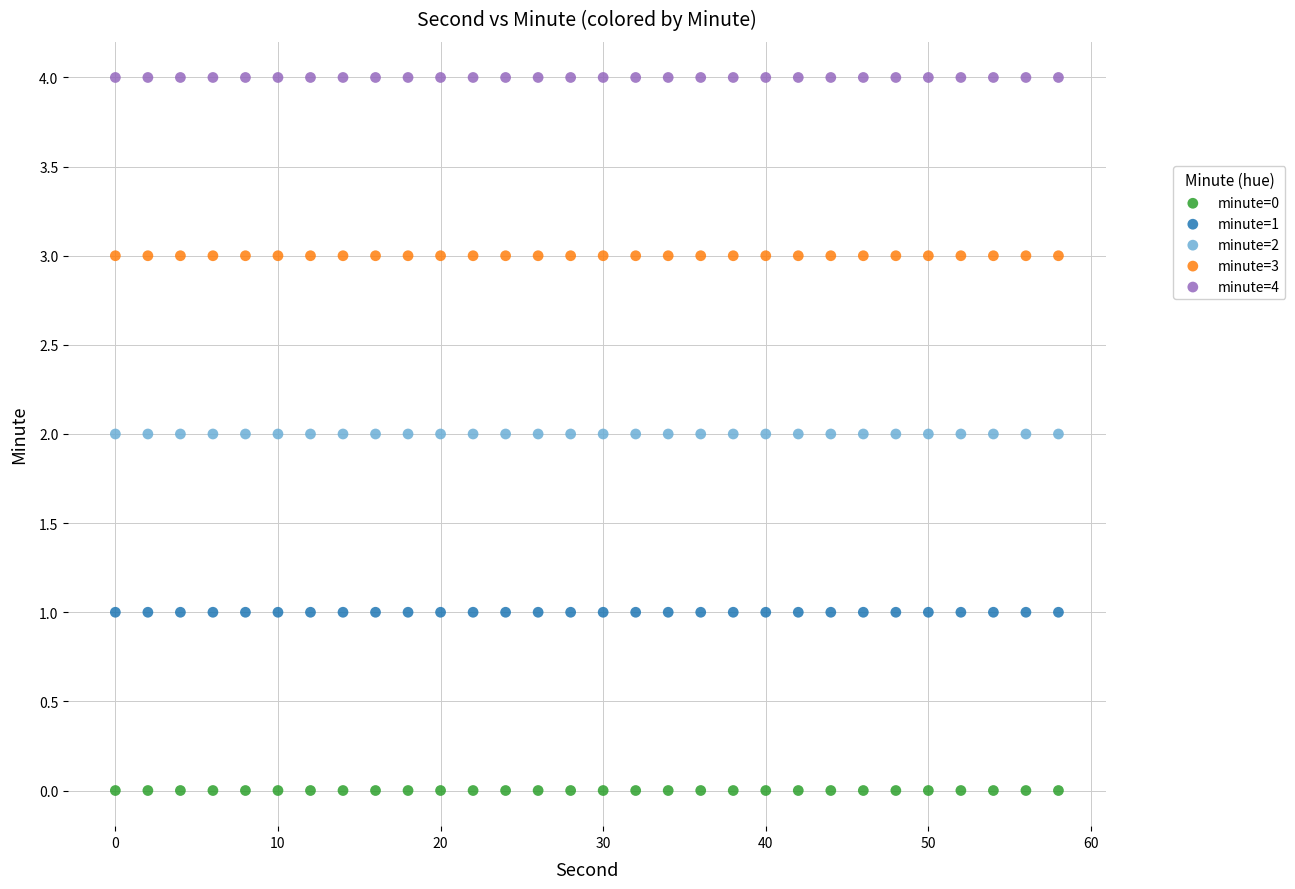

Which series reaches the maximum Y coordinate?

minute=4